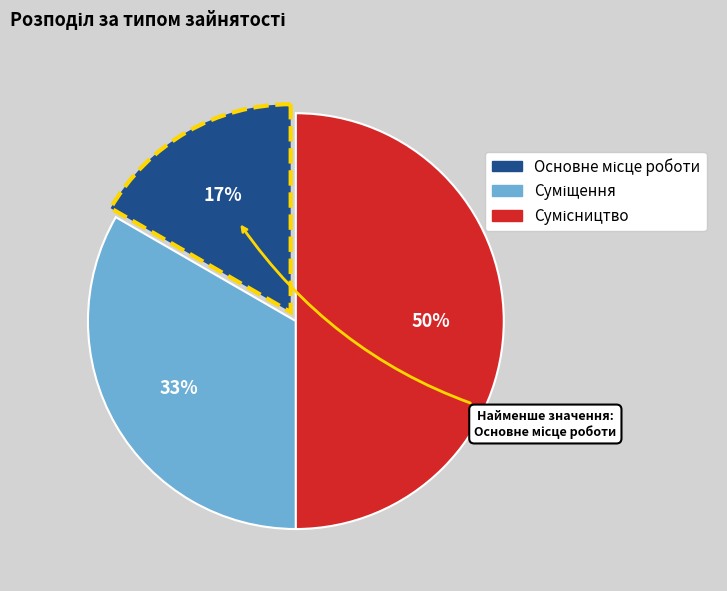

To the nearest percent, what is the difference between the largest and smallest slice percentages?

33%